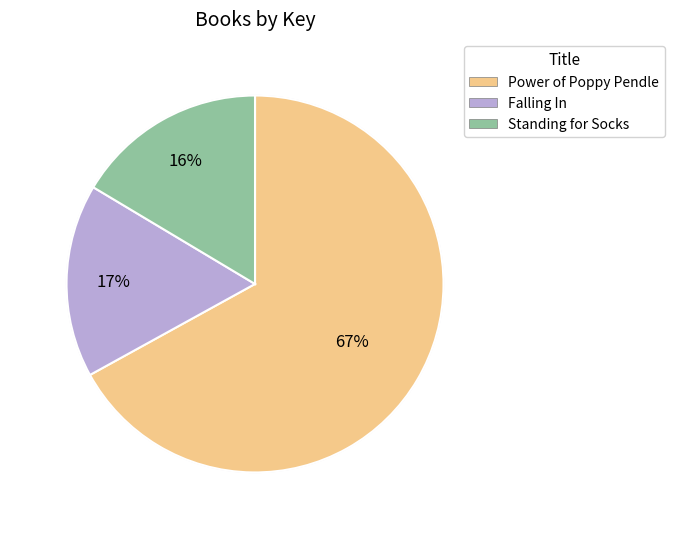

How many segments does this pie chart have?

3